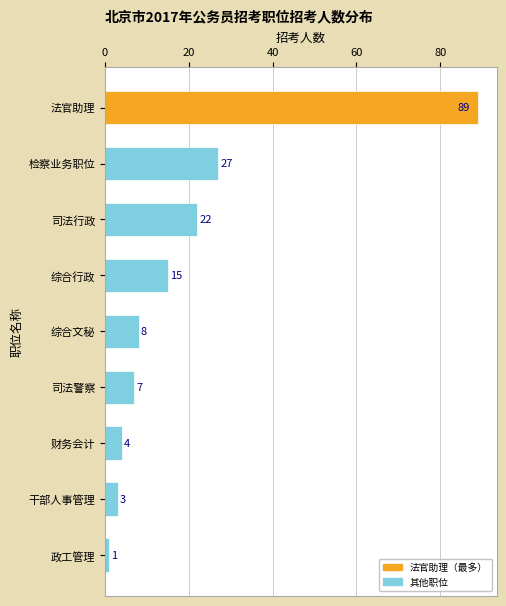

What is the greatest value displayed?

89